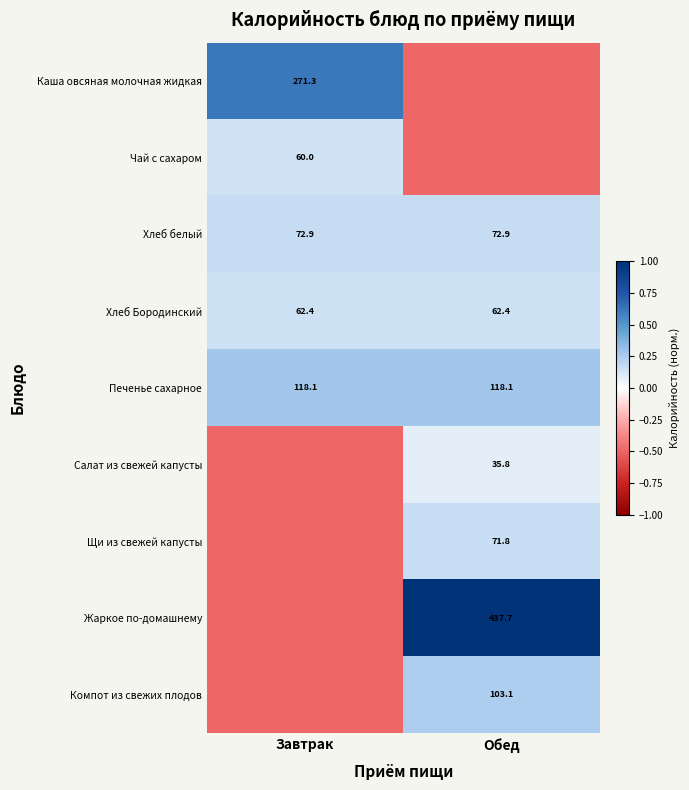

What is the minimum value for Хлеб Бородинский?

62.4